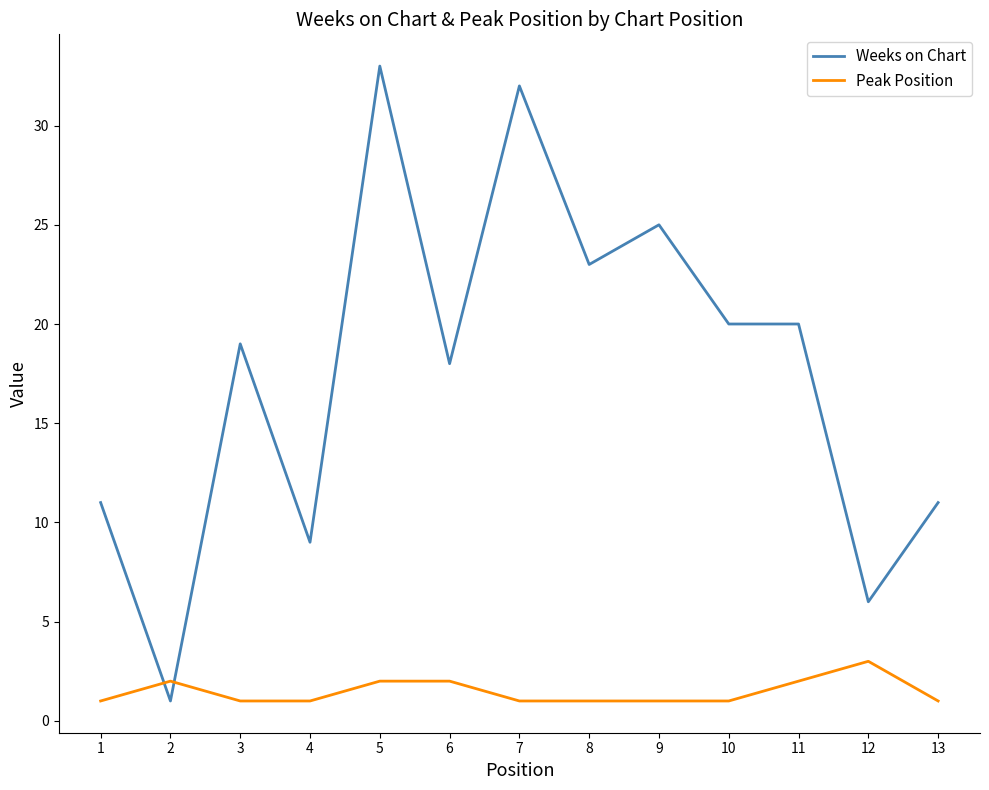

How many intersections are there between Weeks on Chart and Peak Position?

2